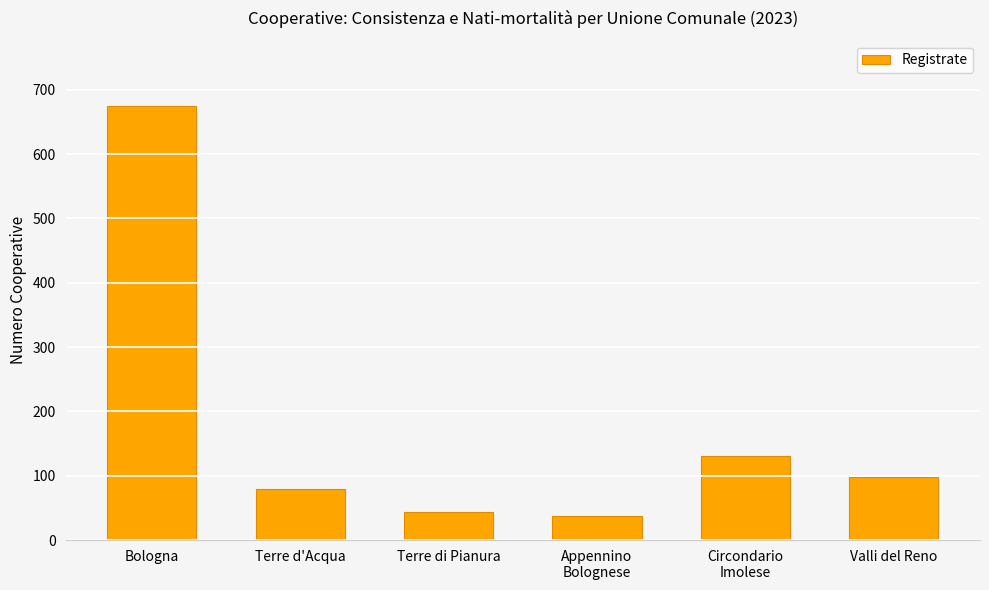

How many data points are less than 98?

3